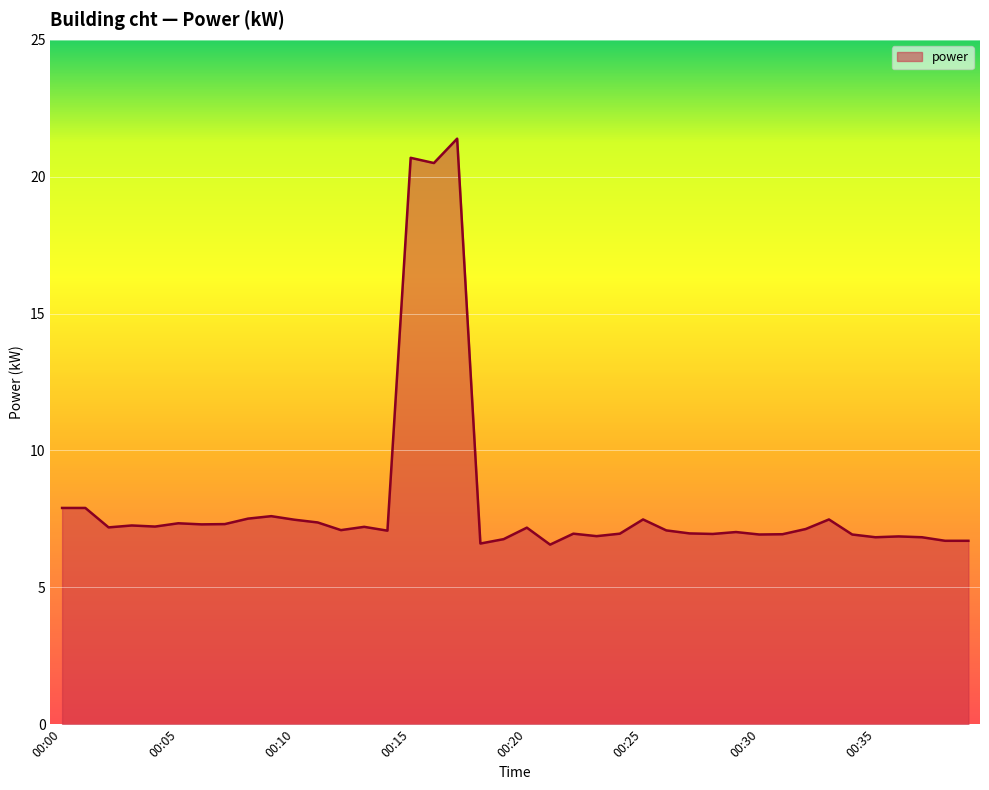

What is the minimum value shown in the chart?

6.6